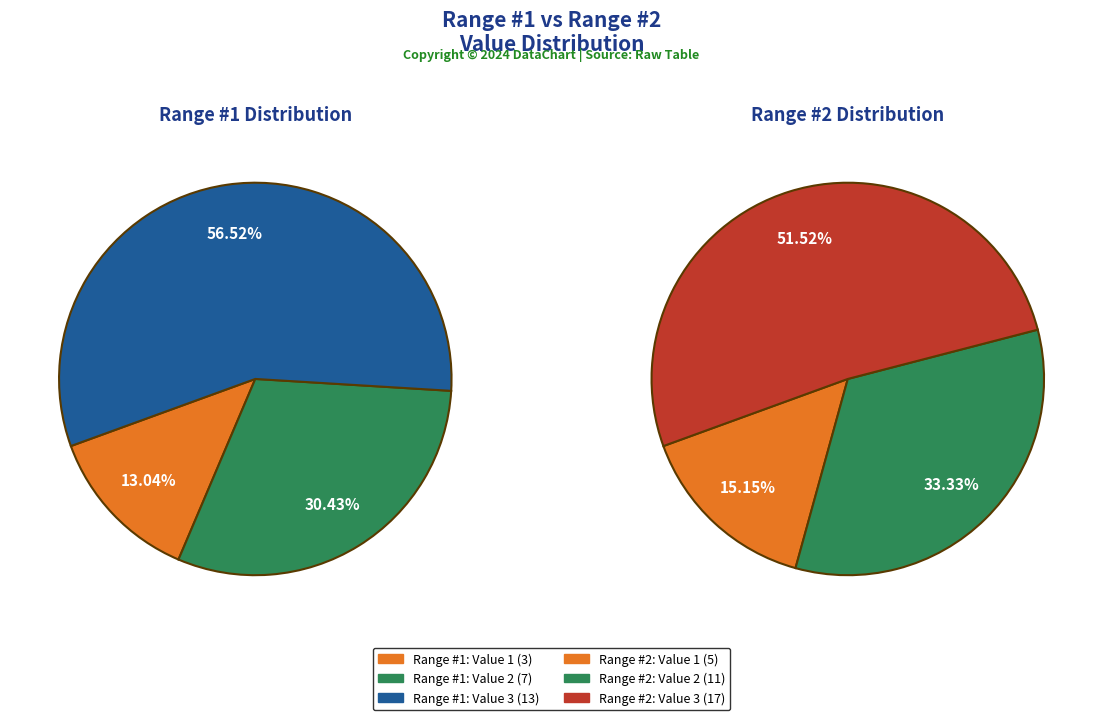

Combined, what portion of the pie is Value 3 and Value 2?

87.0%